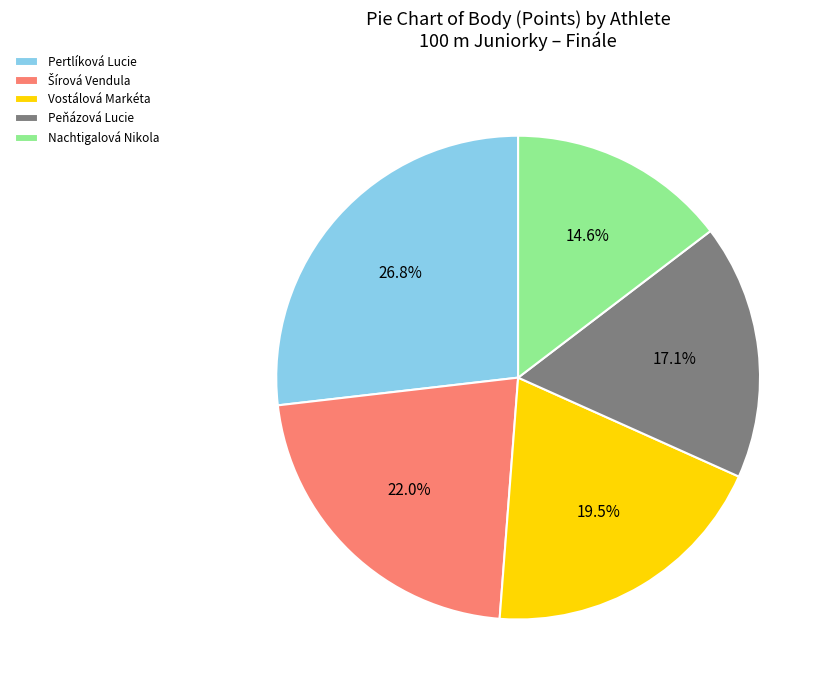

Does Peňázová Lucie account for over 50% of the chart?

No